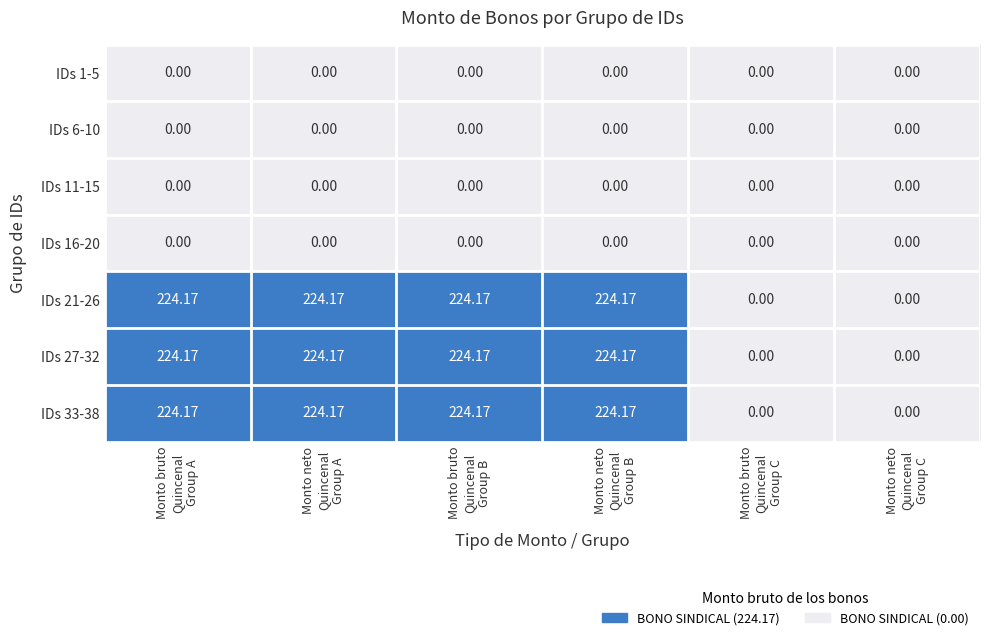

How many series are shown in this chart?

7